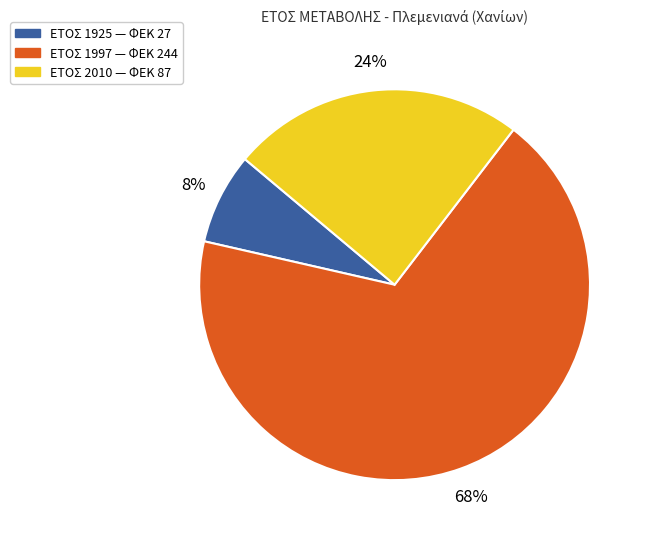

To the nearest percent, what is the average slice percentage?

33%